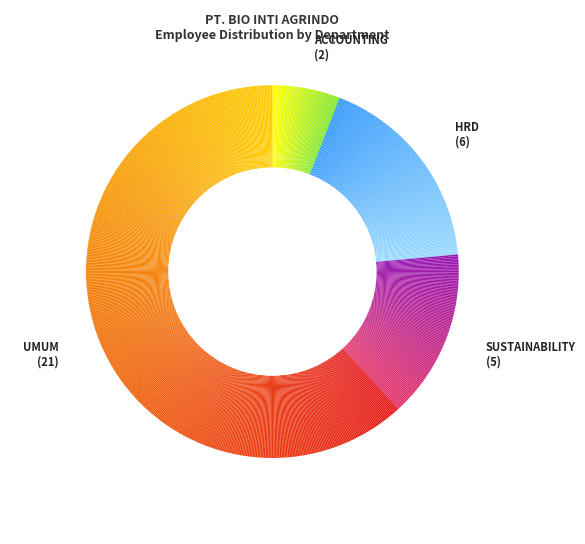

What is the smallest slice in the pie chart?

ACCOUNTING